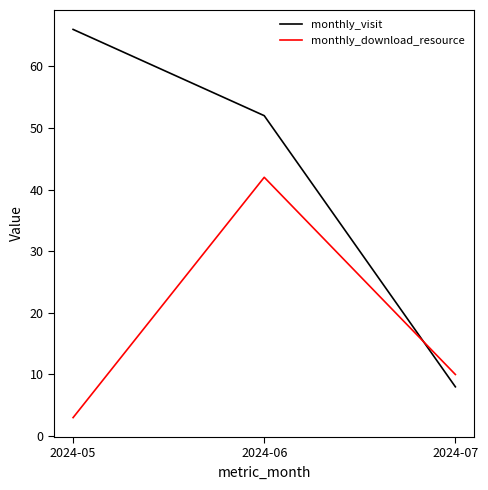

Rank the categories by monthly_visit value from lowest to highest.

2024-07, 2024-06, 2024-05